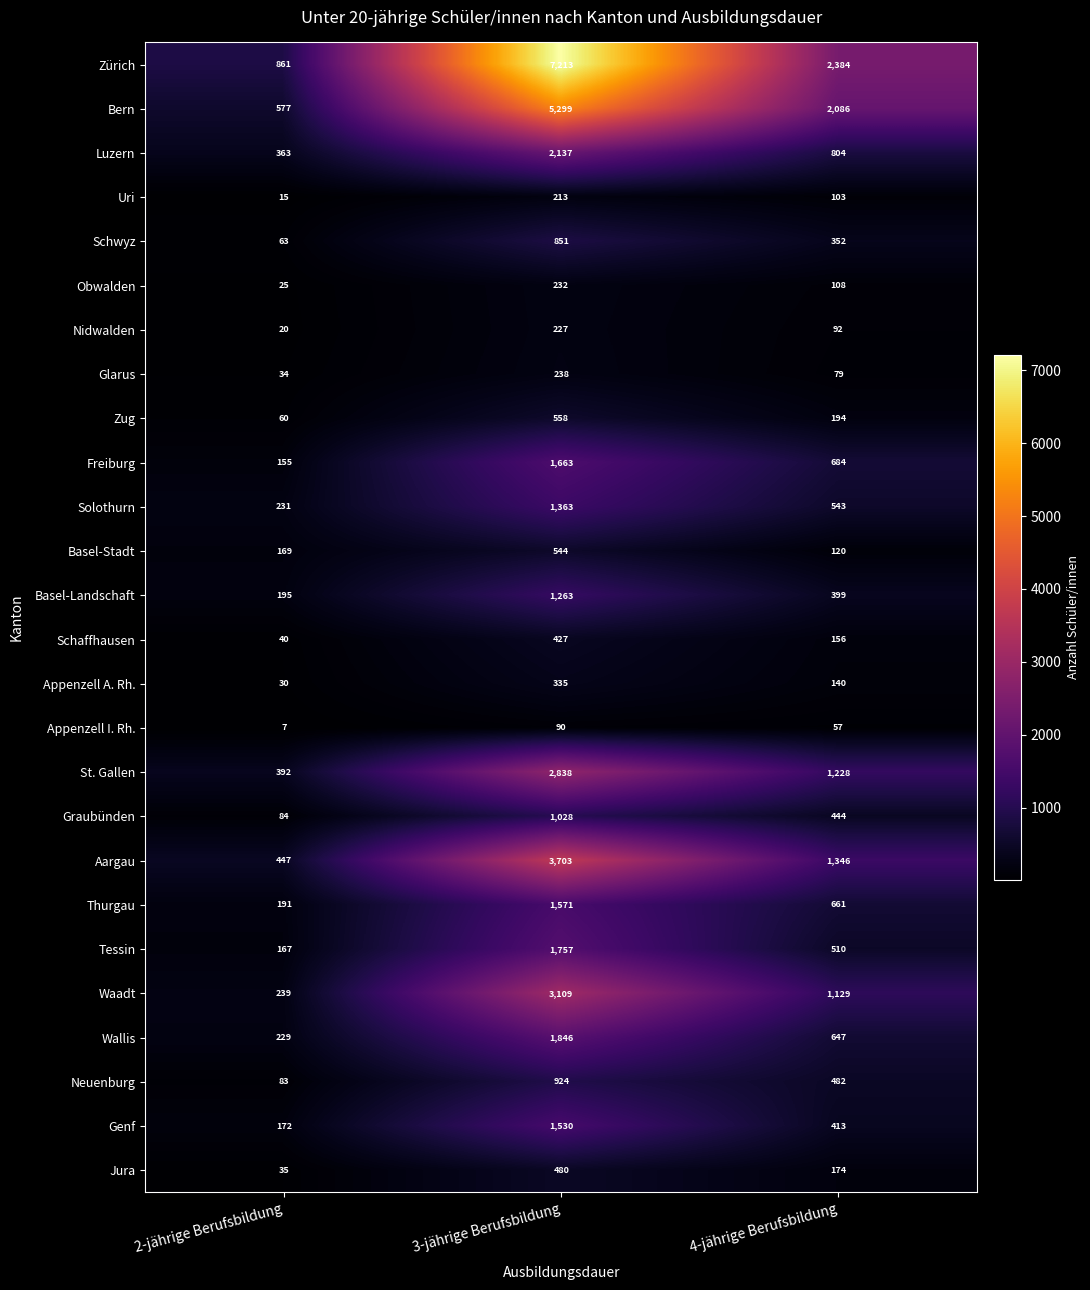

List the series in order of their peak value, highest first.

Zürich, Bern, Aargau, Waadt, St. Gallen, Luzern, Wallis, Tessin, Freiburg, Thurgau, Genf, Solothurn, Basel-Landschaft, Graubünden, Neuenburg, Schwyz, Zug, Basel-Stadt, Jura, Schaffhausen, Appenzell A. Rh., Glarus, Obwalden, Nidwalden, Uri, Appenzell I. Rh.